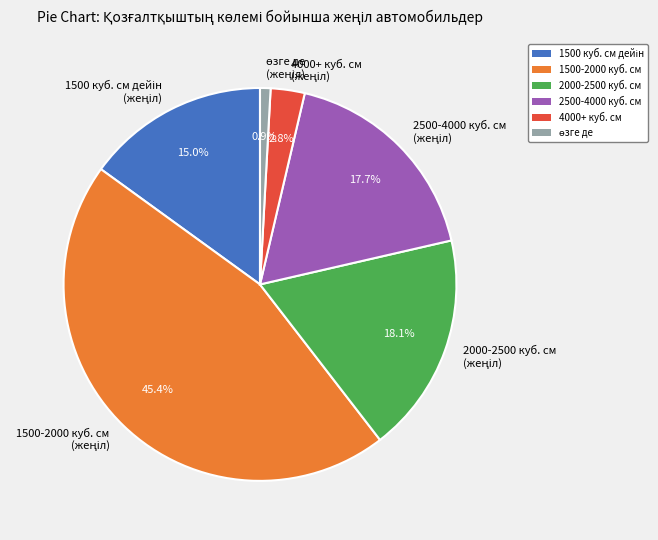

Does any single category account for the majority?

No